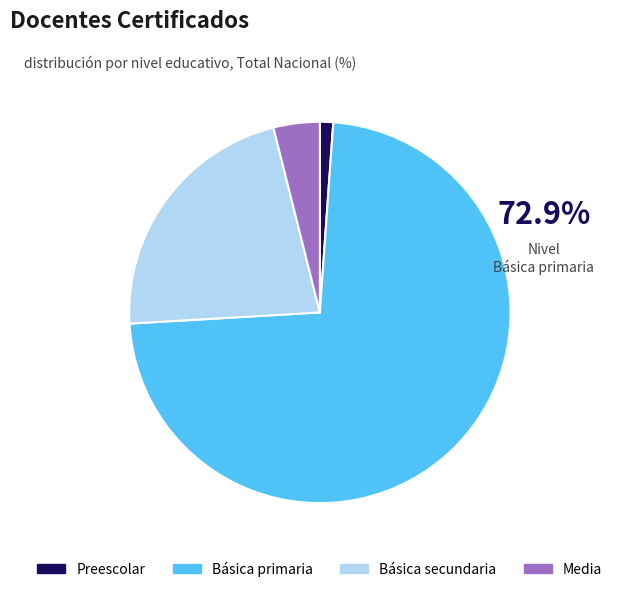

Does Media represent more than half of the total?

No